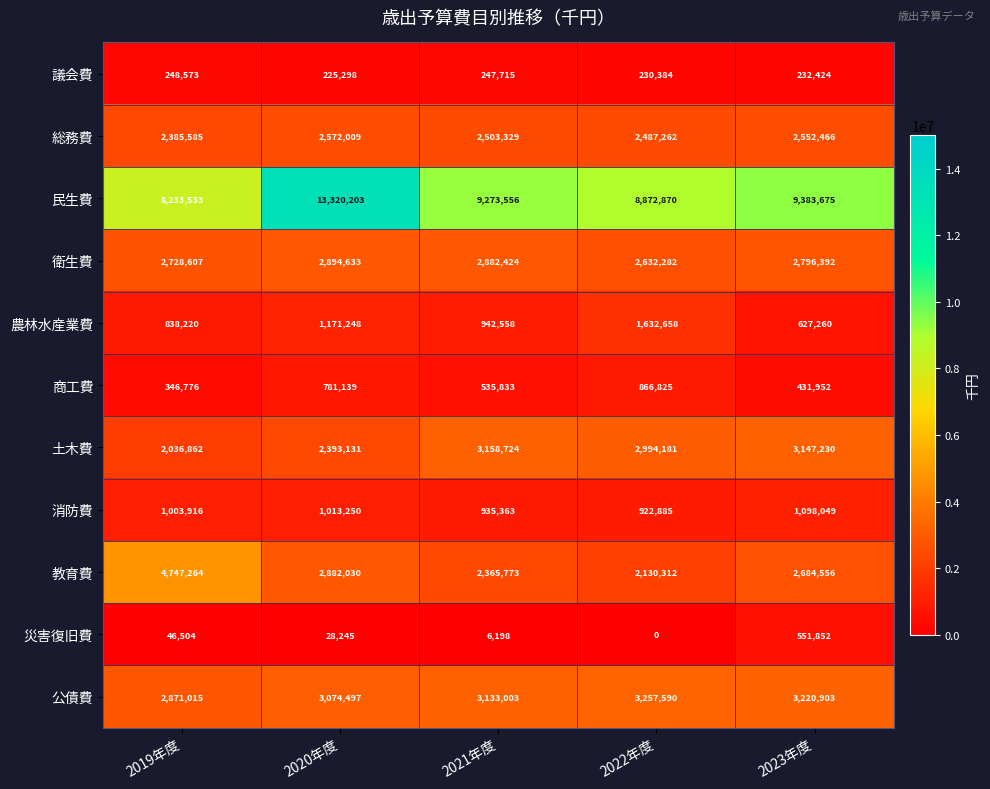

Rank the series by their maximum value, from highest to lowest.

民生費, 教育費, 公債費, 土木費, 衛生費, 総務費, 農林水産業費, 消防費, 商工費, 災害復旧費, 議会費